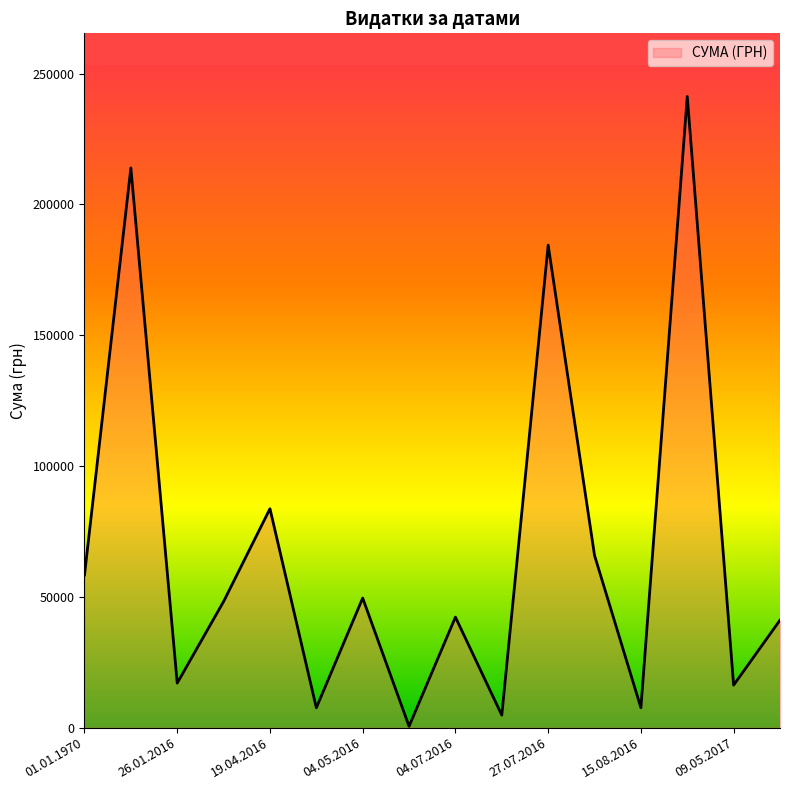

What is the maximum value shown in the chart?

241258.0